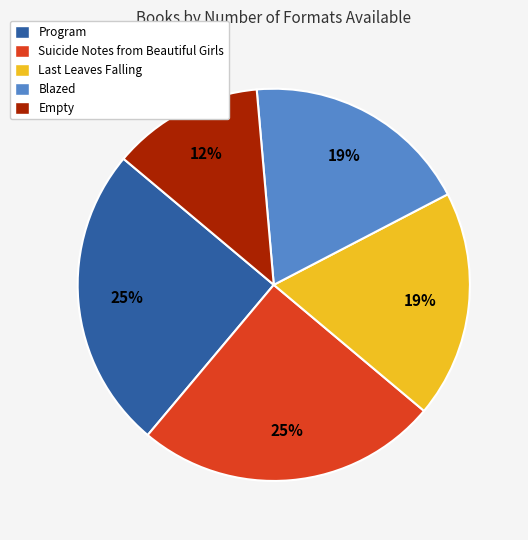

Count the number of slices in the pie.

5